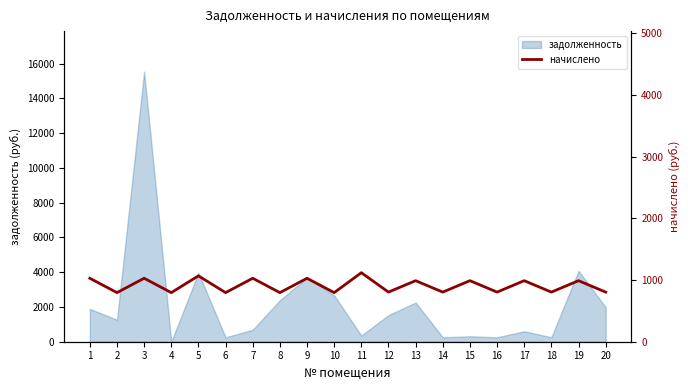

What is the maximum value for задолженность?

15536.4